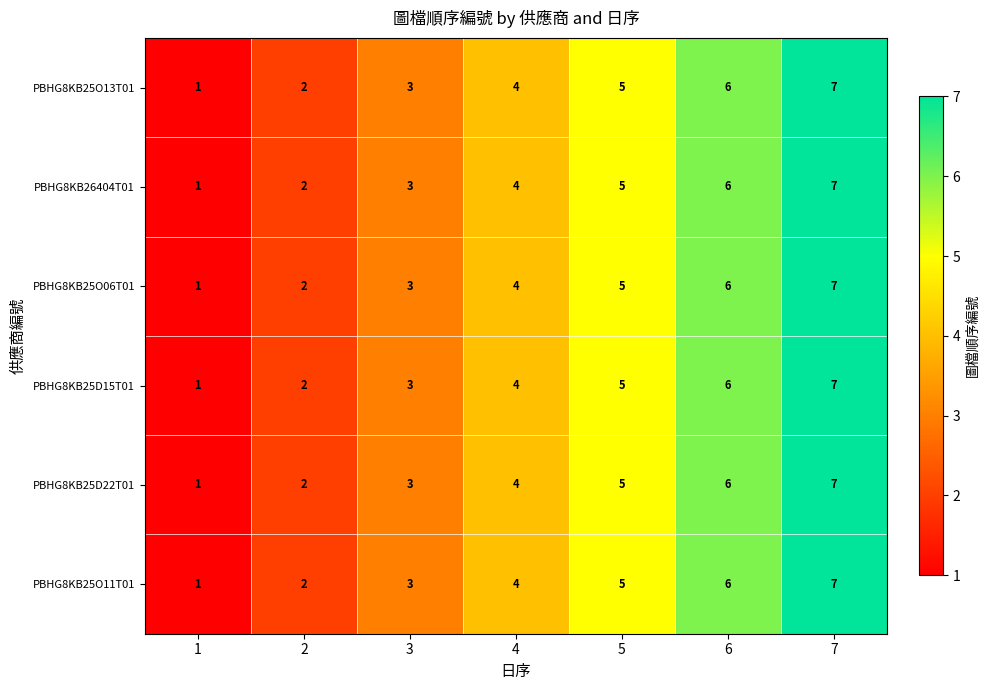

What is the sum of all PBHG8KB25O11T01 values?

28